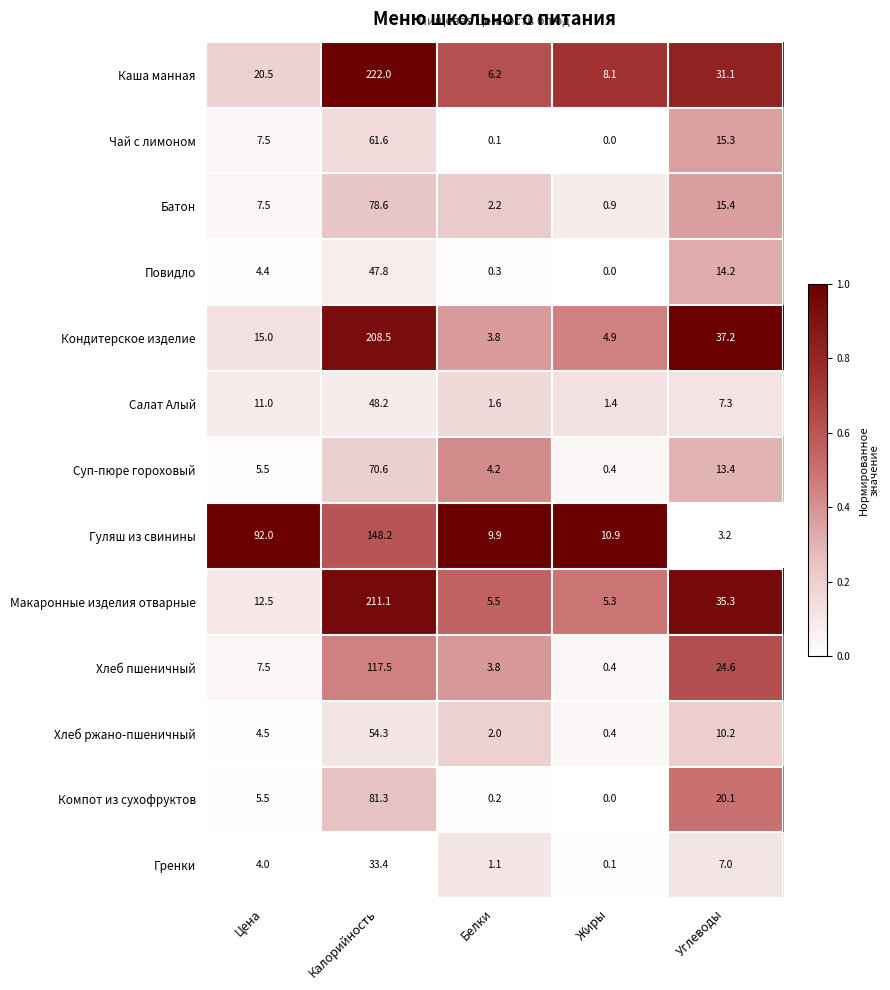

The value of Салат Алый at Жиры is 2.1. True or false?

False